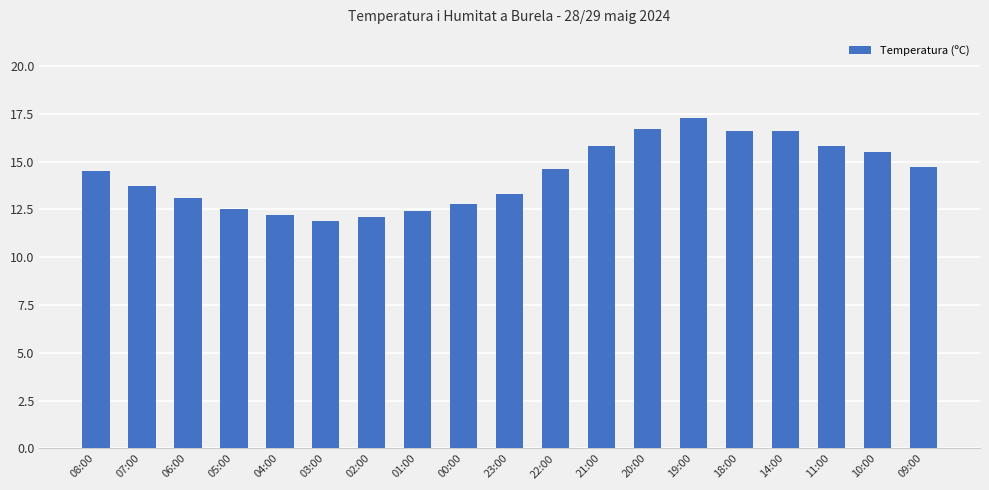

What is the sum of the values at 18:00 and 02:00?

28.7